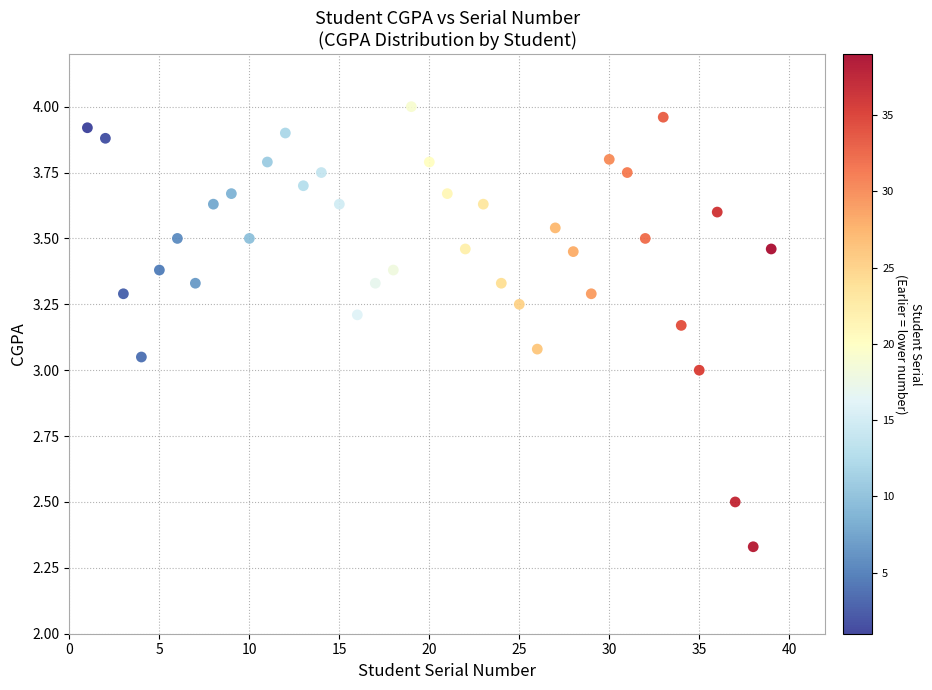

What is the range of Y values (max minus min)?

1.7